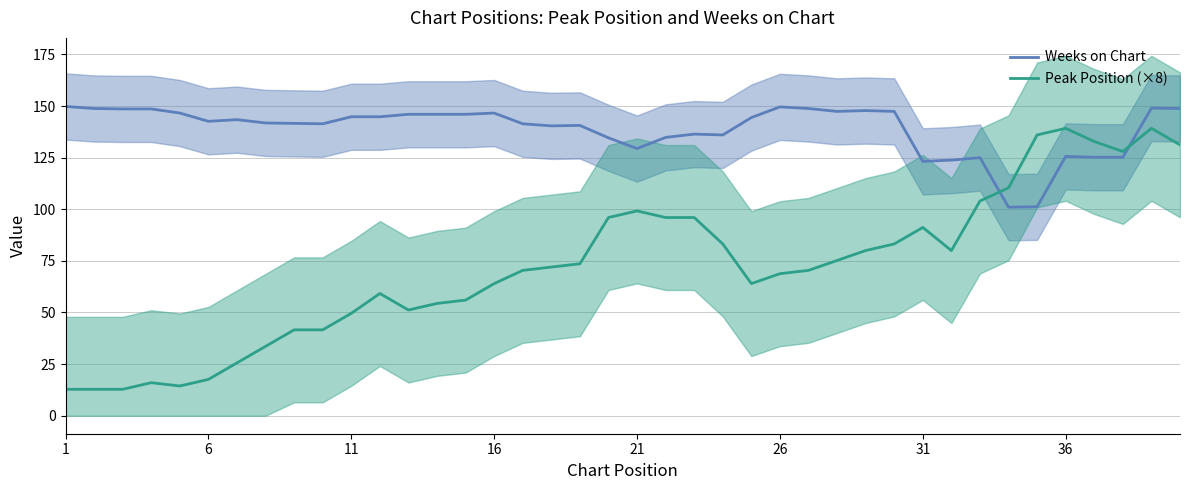

How many intersections are there between Weeks on Chart and Peak Position (×8)?

2